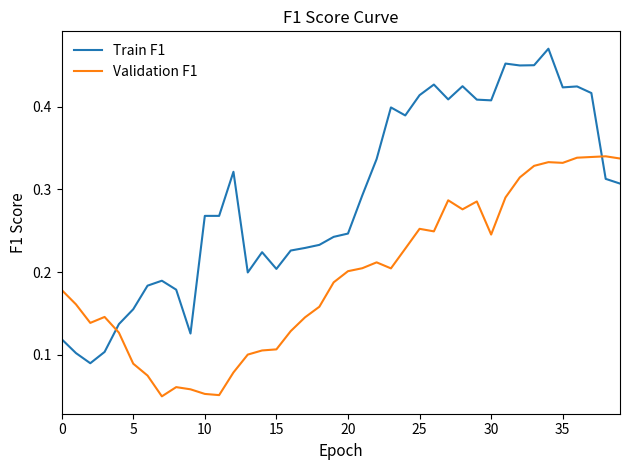

Which series has the largest total across all categories?

Train F1